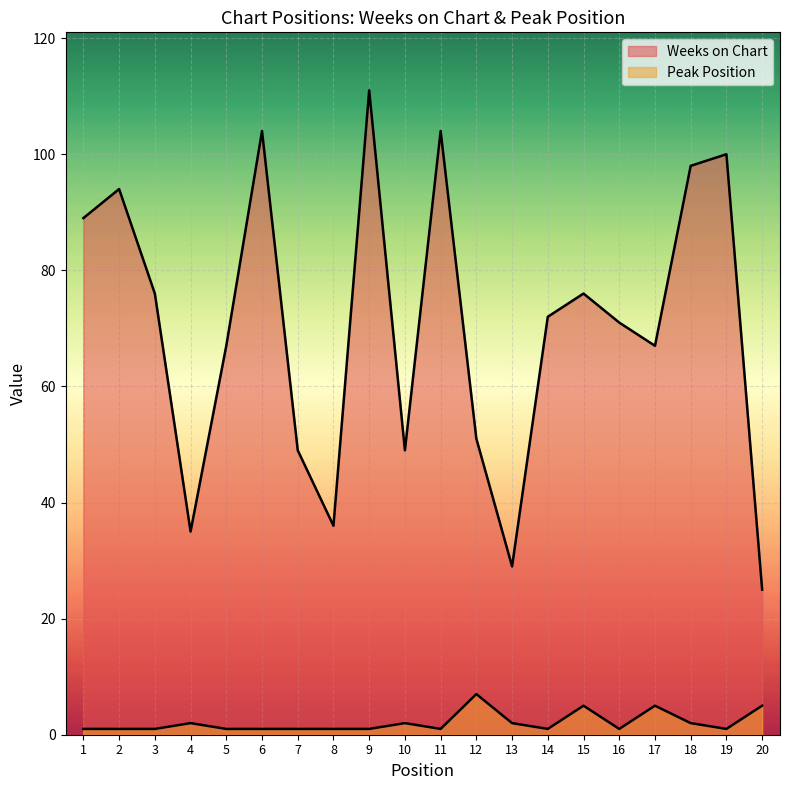

In Weeks on Chart, how many points are lower than both neighbors (excluding endpoints)?

5